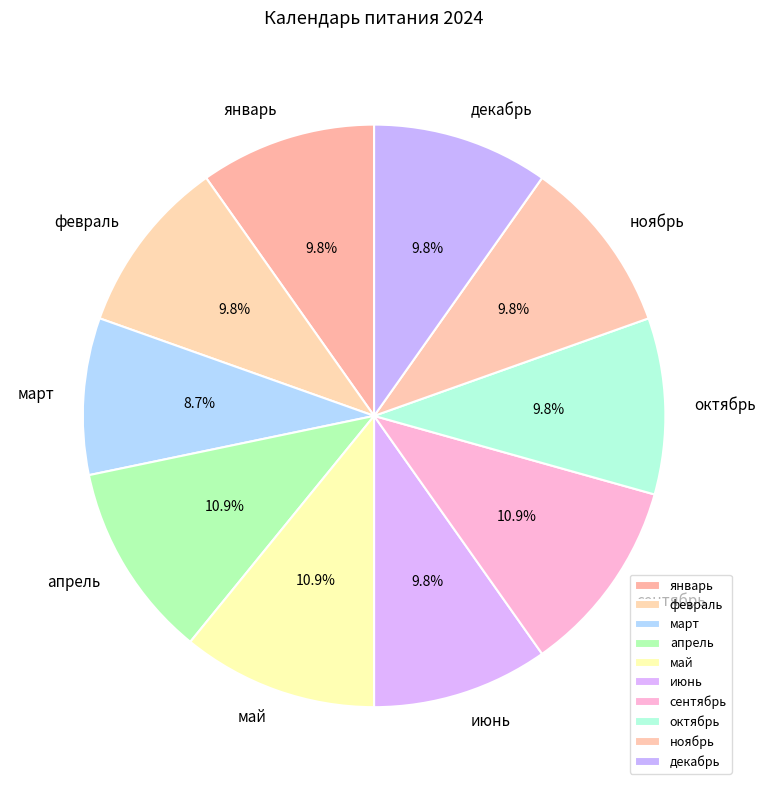

Is the sum of январь and декабрь greater than half?

No